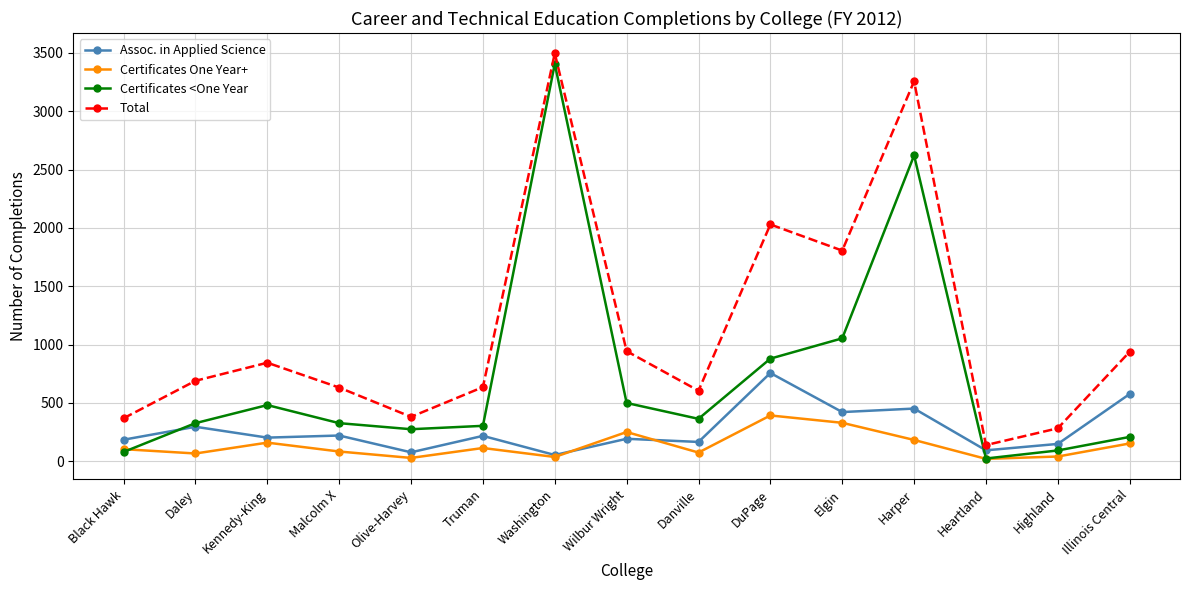

The value of Certificates One Year+ at Kennedy-King is 160. True or false?

True